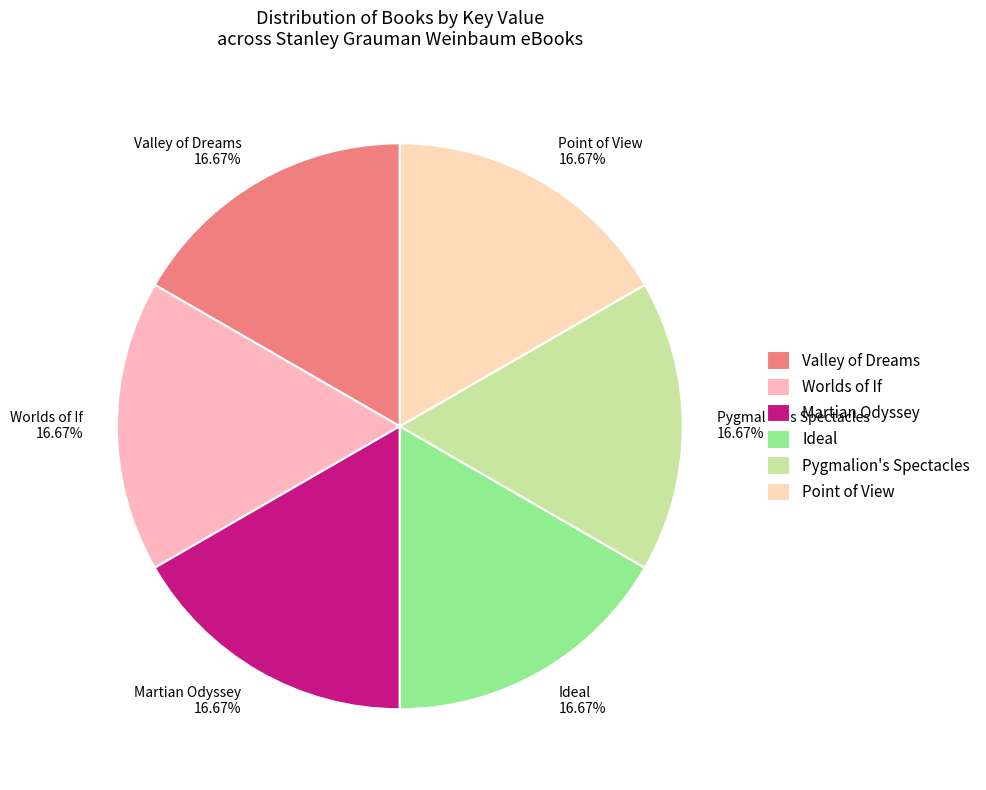

Do Worlds of If and Ideal together represent more than half of the pie?

No